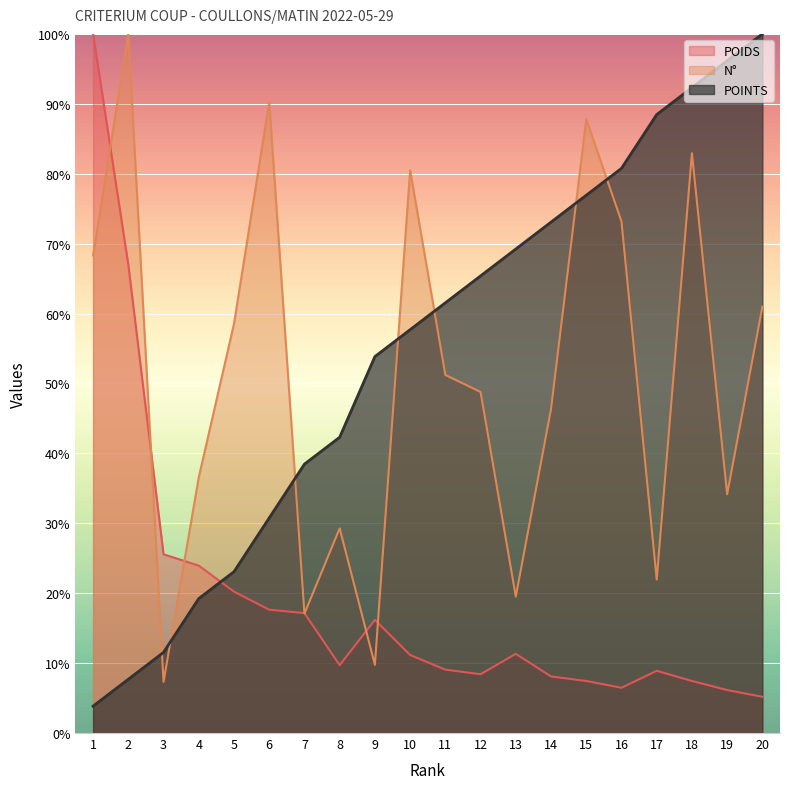

What is the minimum value shown in the chart?

3.8